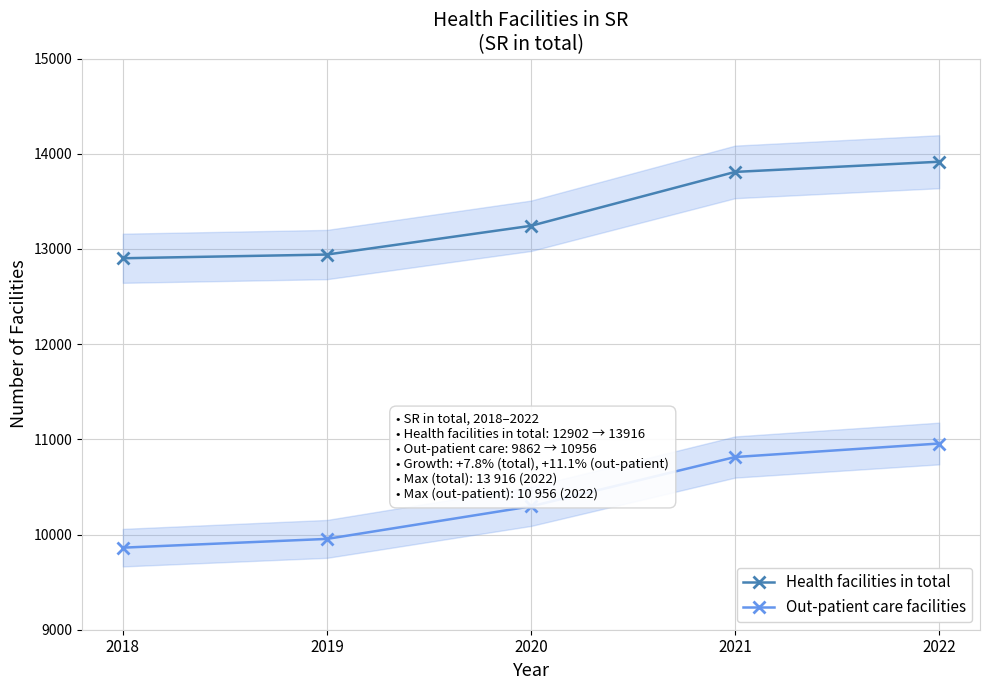

Rank the series at 2021 from highest to lowest value.

Health facilities in total, Out-patient care facilities